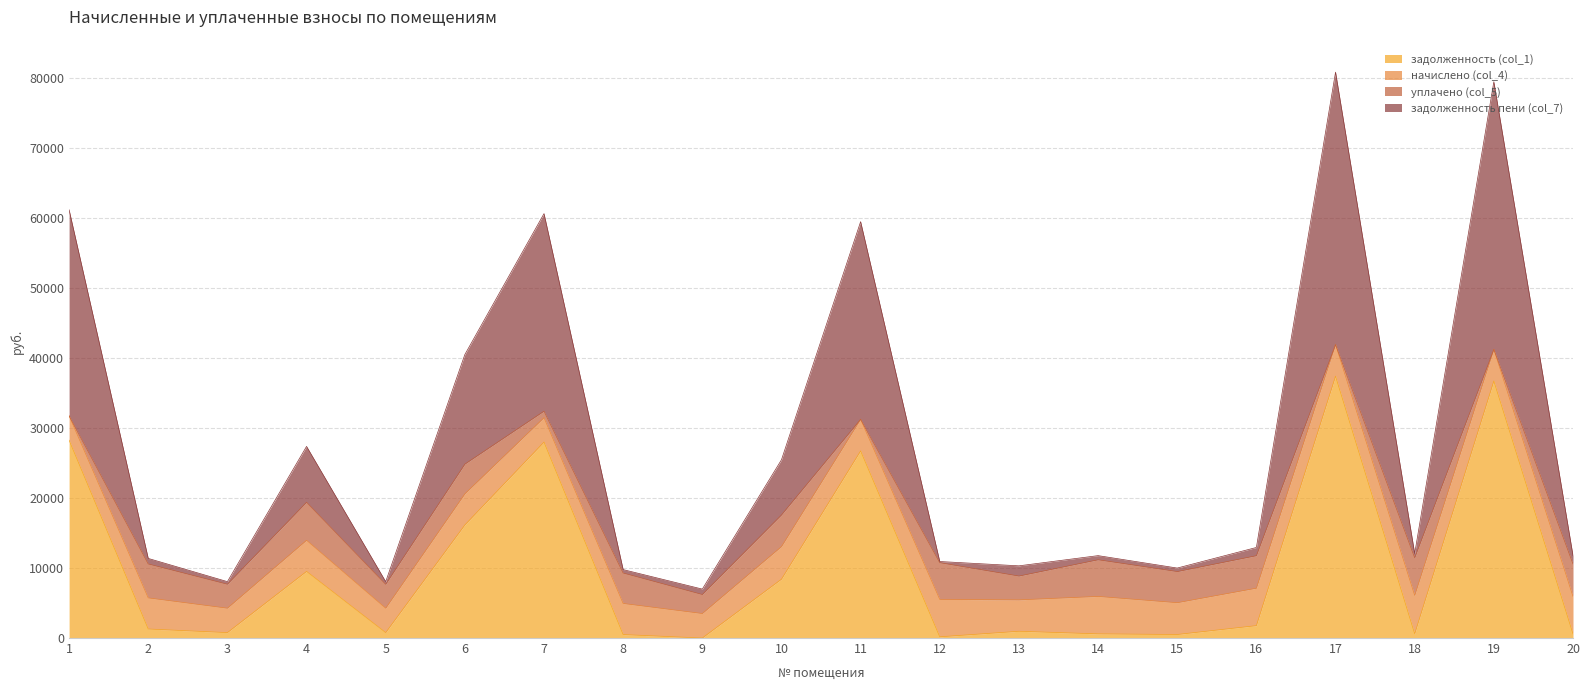

Does the chart display data point markers on the line(s)?

No